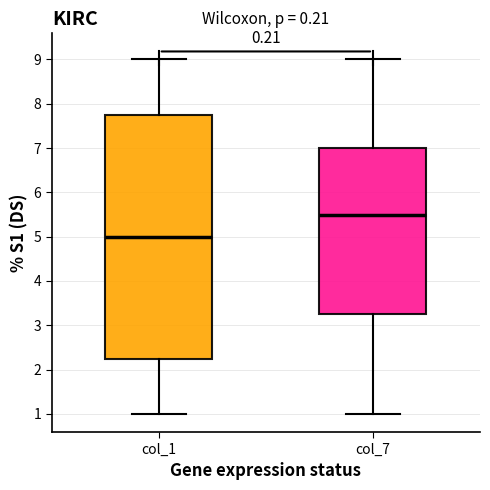

Reading left to right, read every box against the y-axis: the position of its median line, the range the box covers, and the ends of its whiskers. The values are not printed on the chart, so give them approximately, as read against the axis.

col_1: median 5.0, box 2.3 to 7.8, whiskers 1.0 to 9.0
col_7: median 5.5, box 3.3 to 7.0, whiskers 1.0 to 9.0